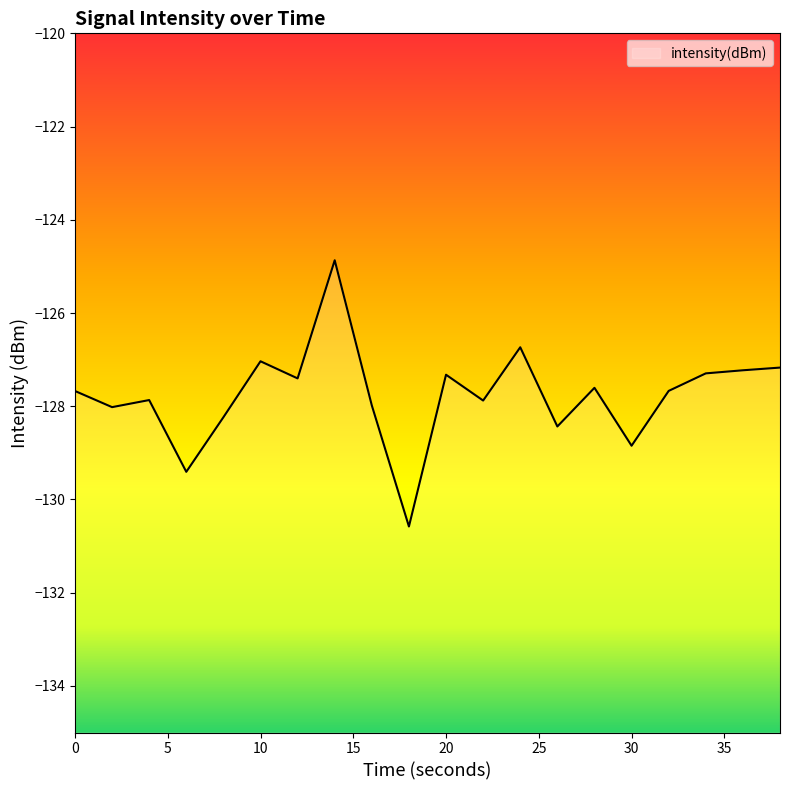

Read the value at 30.

-128.8